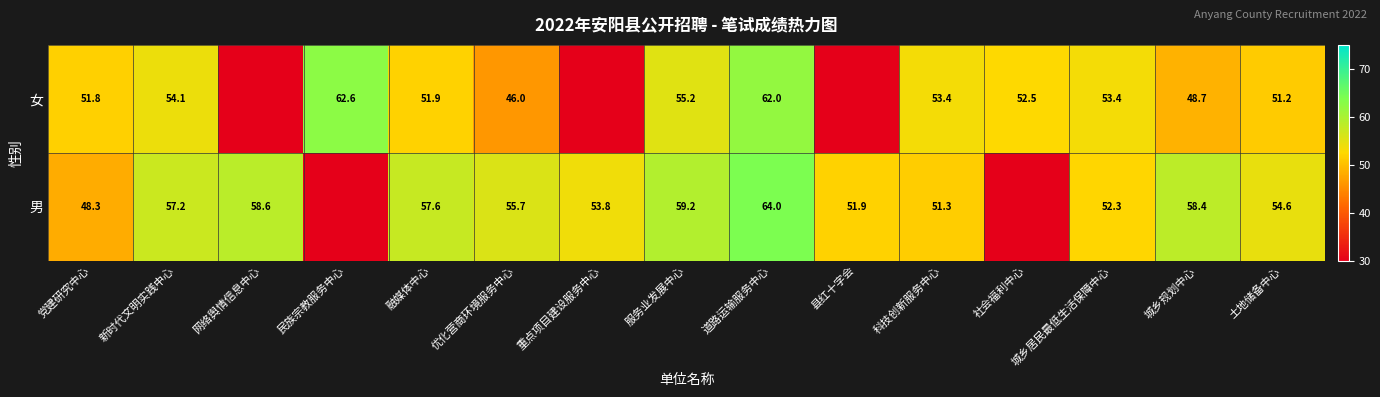

What is the sum of the 男 values at 县红十字会 and 科技创新服务中心?

103.2